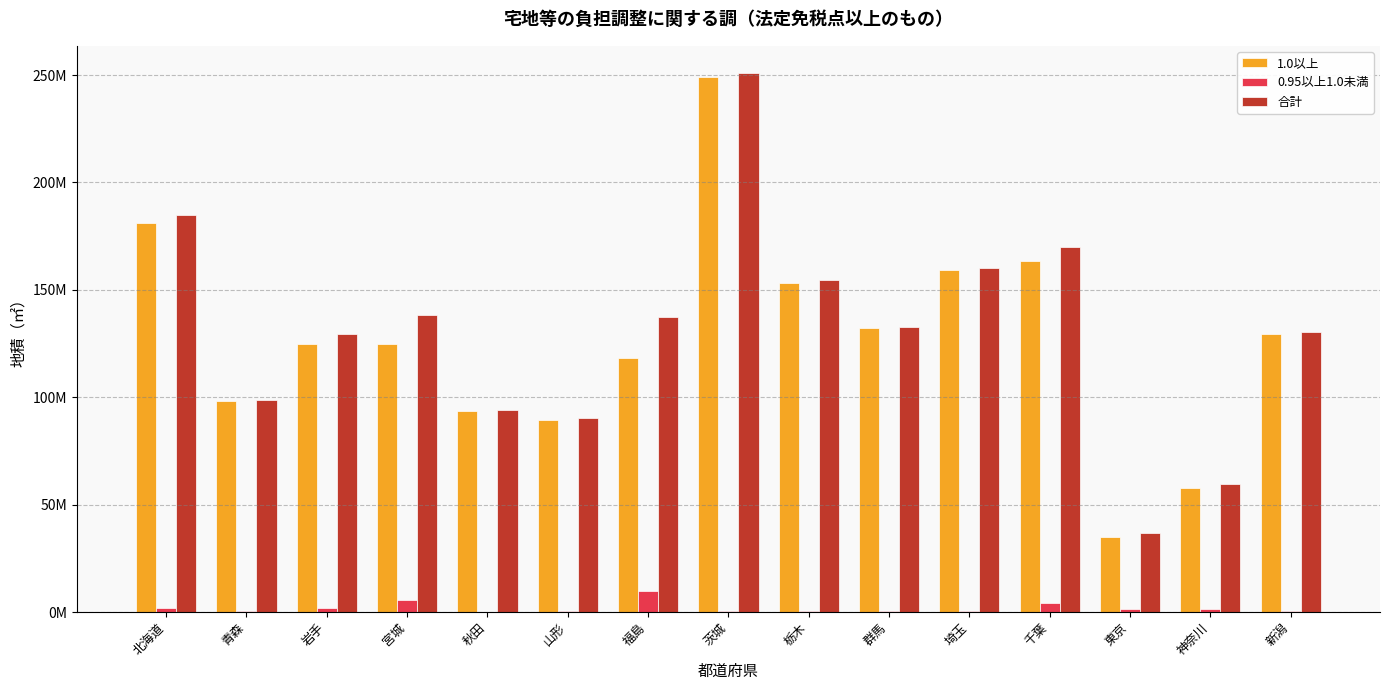

Where does the 1.0以上 series first go above 124793664?

北海道